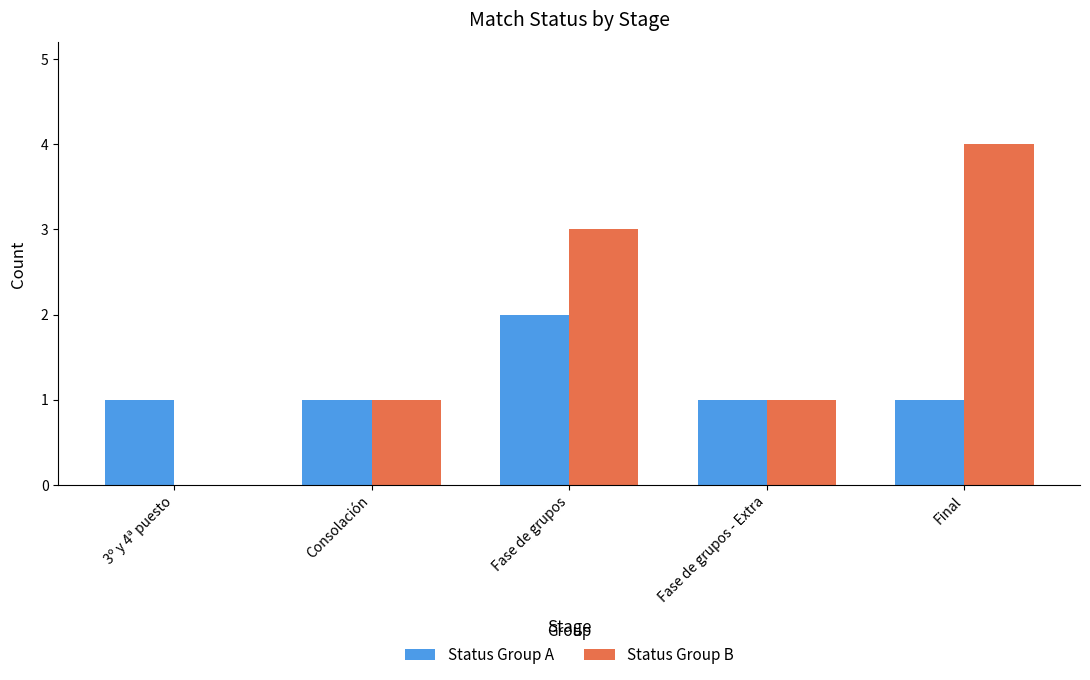

Reading left to right, transcribe all the data shown in this chart.

Status Group A: 1	1	2	1	1
Status Group B: 0	1	3	1	4